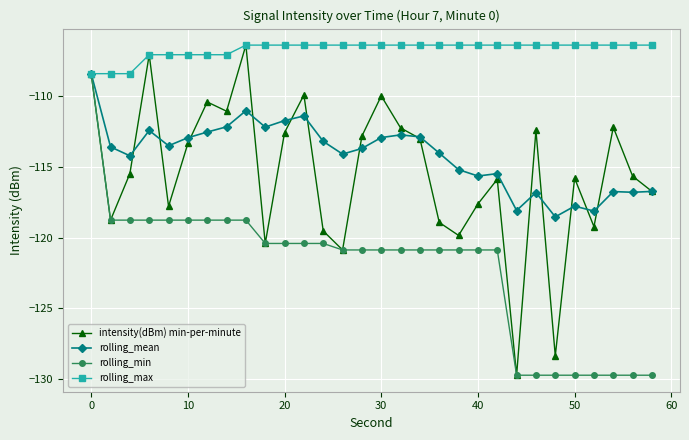

What is the value of the rolling_max point at the 27th from the left?

-106.4